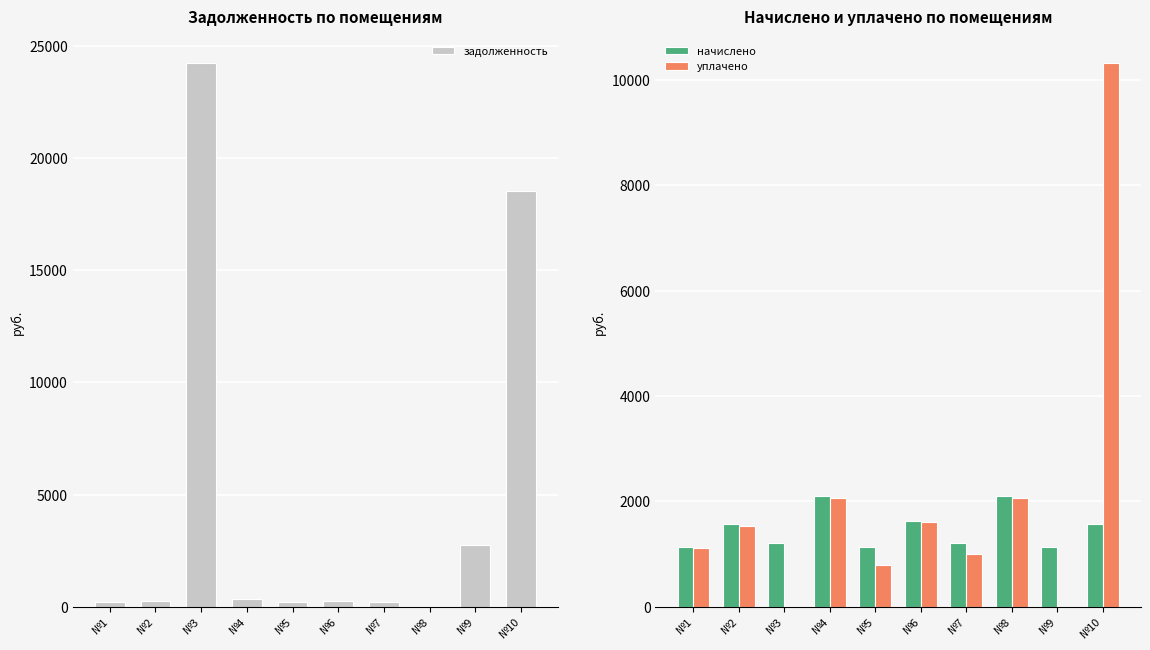

What is the difference between the начислено values at №2 and №5?

427.0